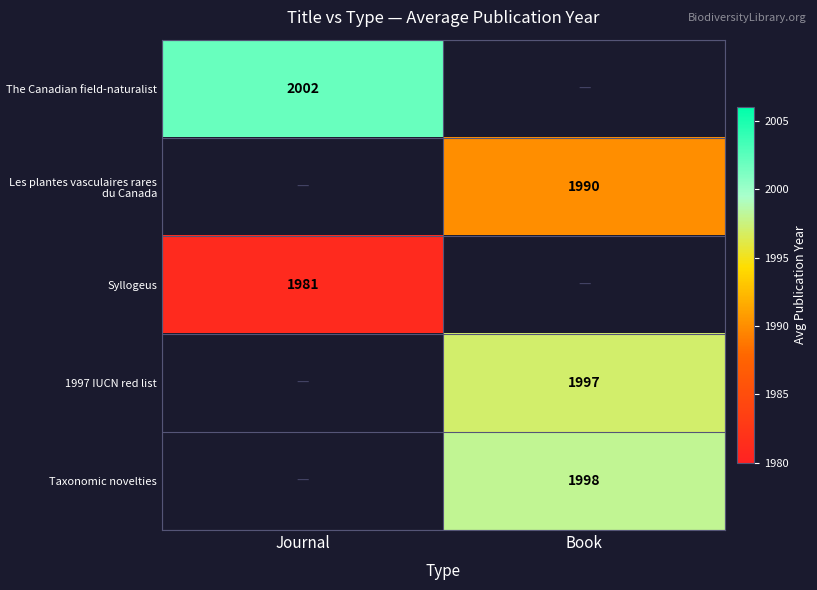

True or false: Taxonomic novelties has a value of 3573 at Book.

False